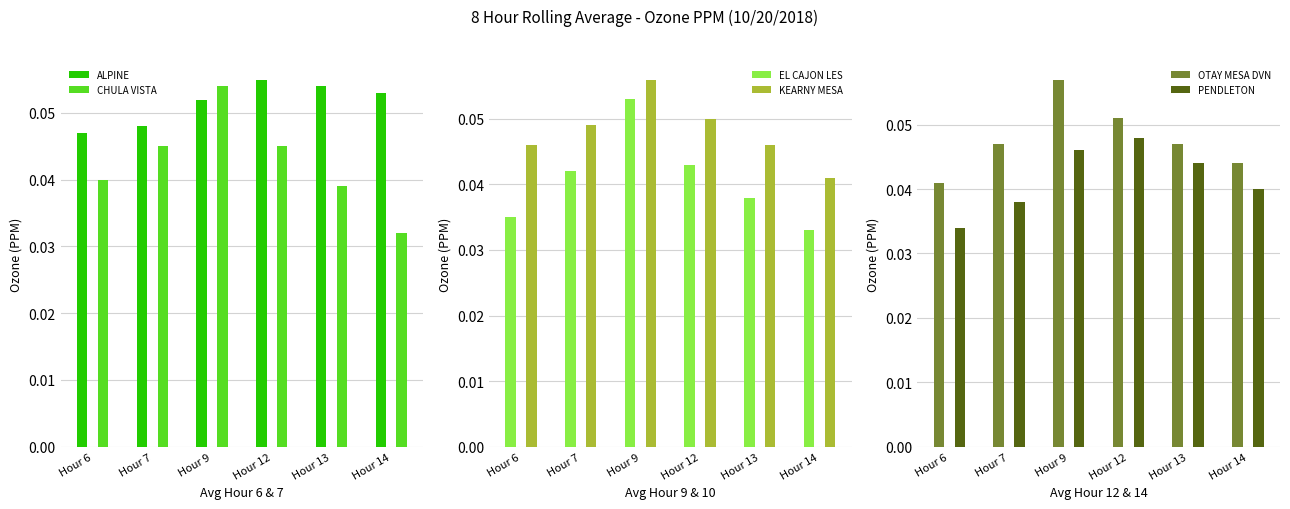

Between Hour 9 and Hour 14, which series saw the biggest shift?

CHULA VISTA